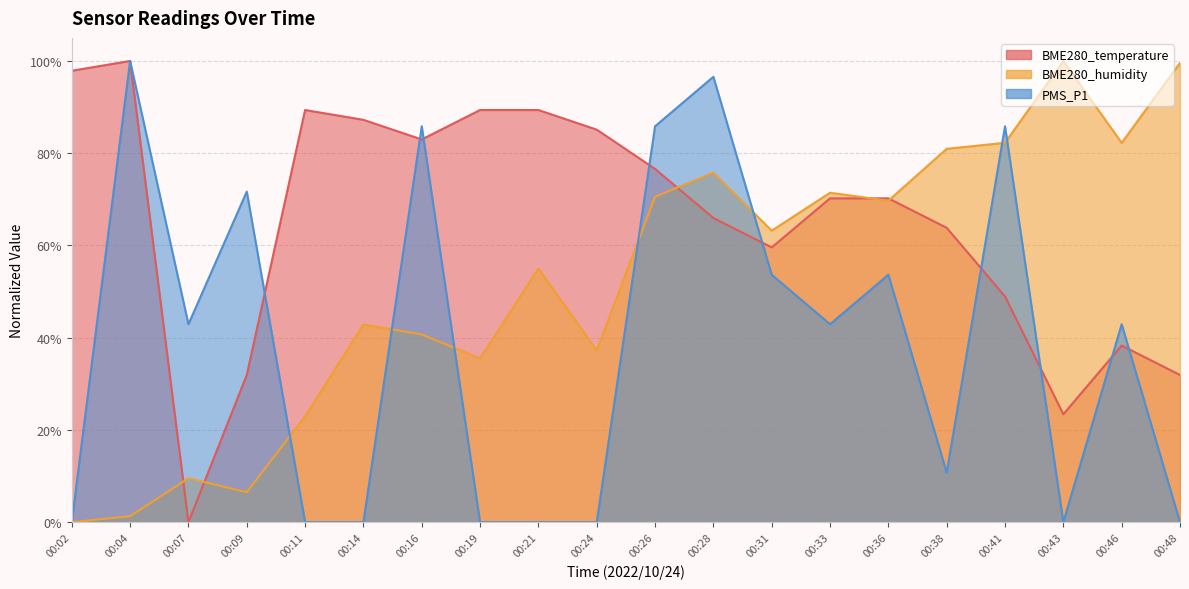

Is the value of PMS_P1 at 00:09 greater than the value of BME280_temperature at 00:02?

No